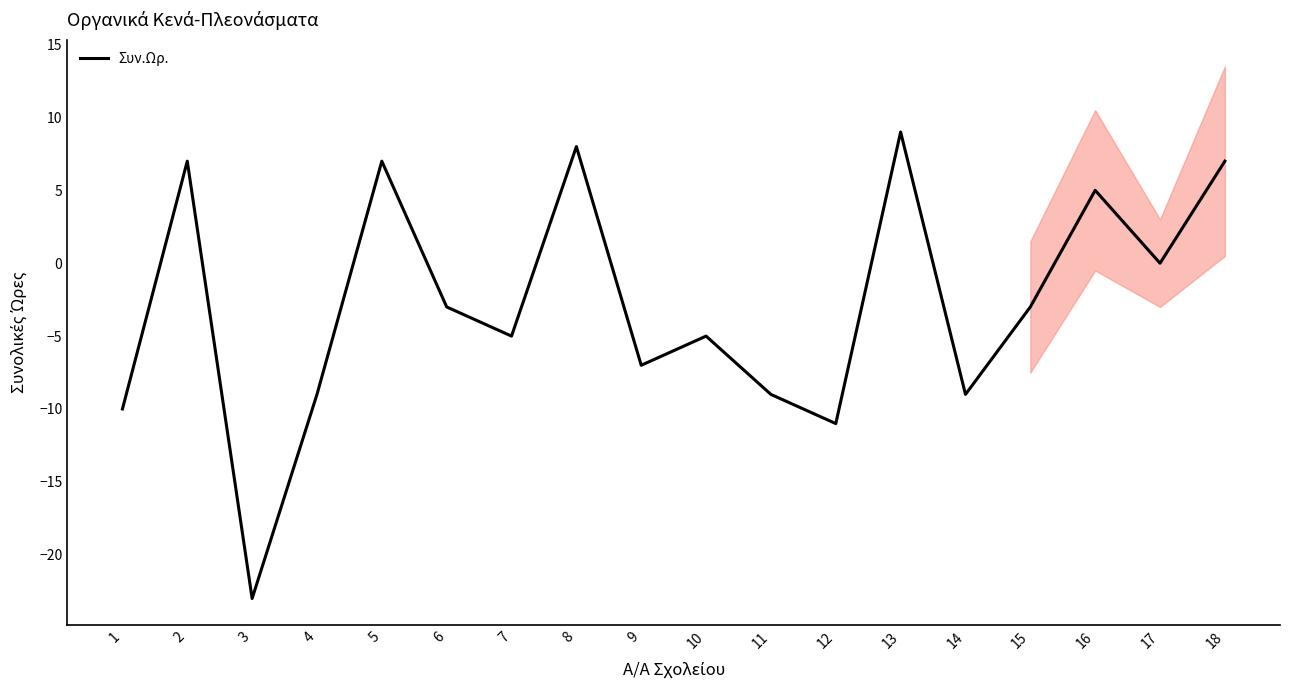

How many values are below zero?

11